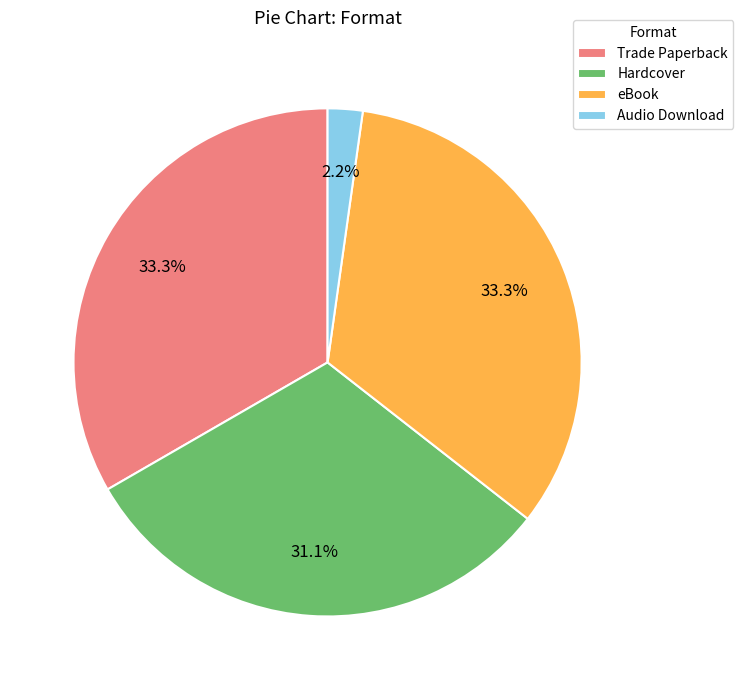

Does Trade Paperback represent more than half of the total?

No